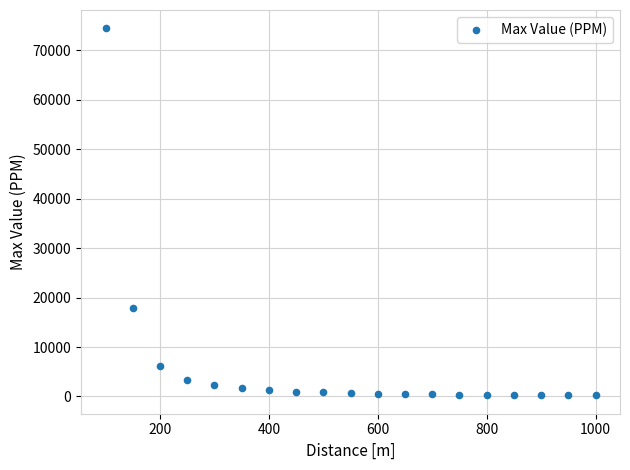

What is the range of Y values (max minus min)?

74252.0